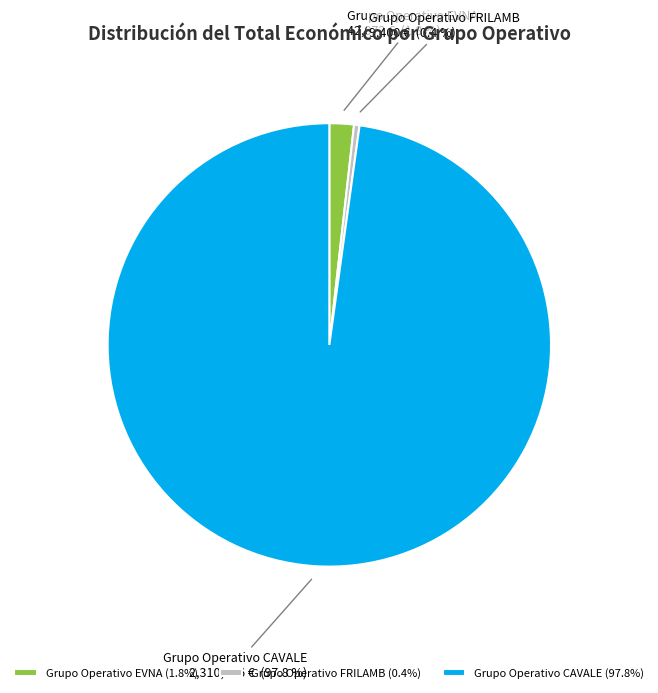

What is the majority slice?

Grupo Operativo CAVALE